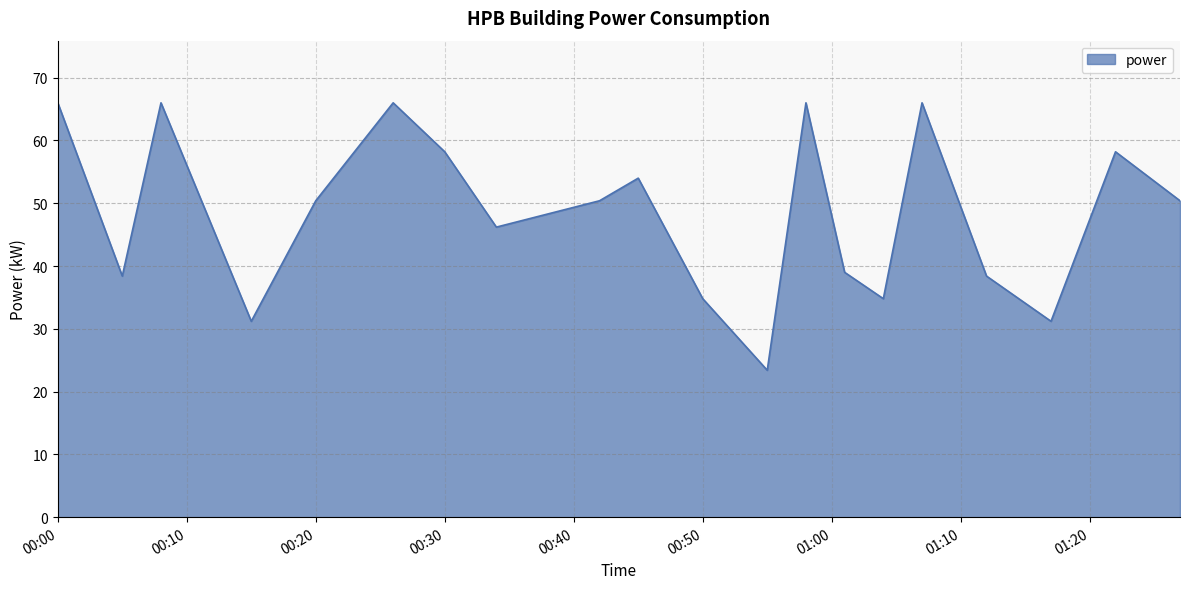

What is the difference between the maximum and minimum values?

42.6